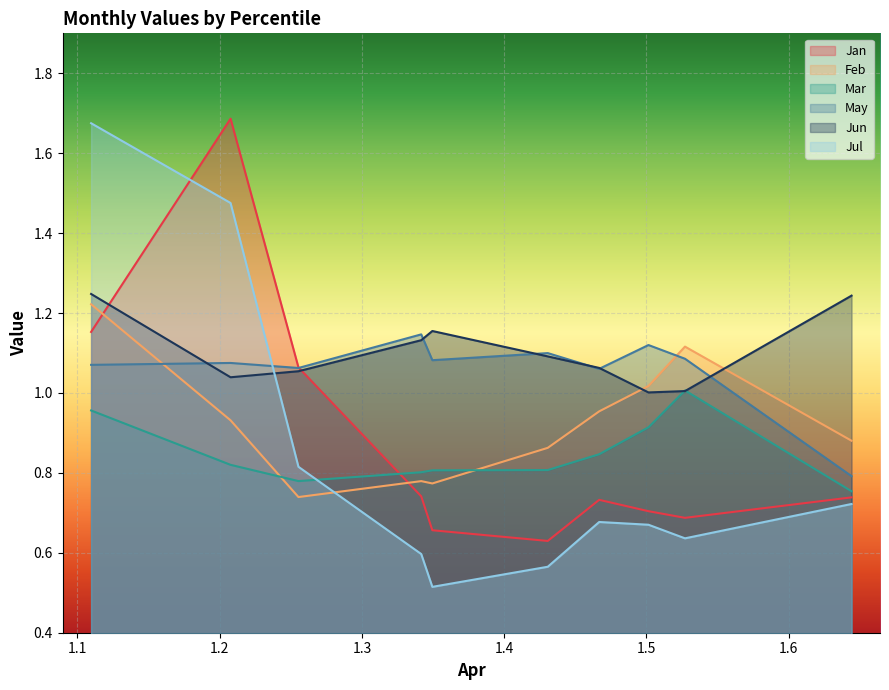

At which label is May closest to 0?

pct95